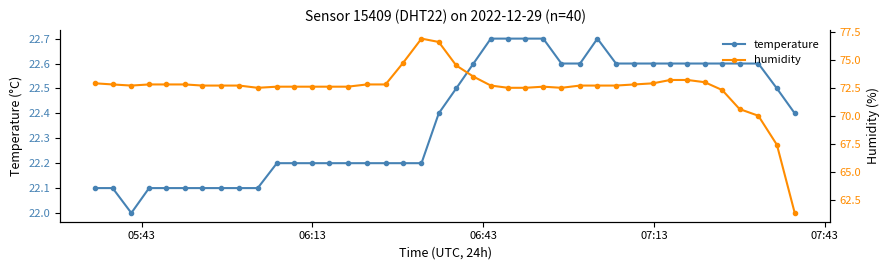

True or false: humidity and temperature cross at least once.

False